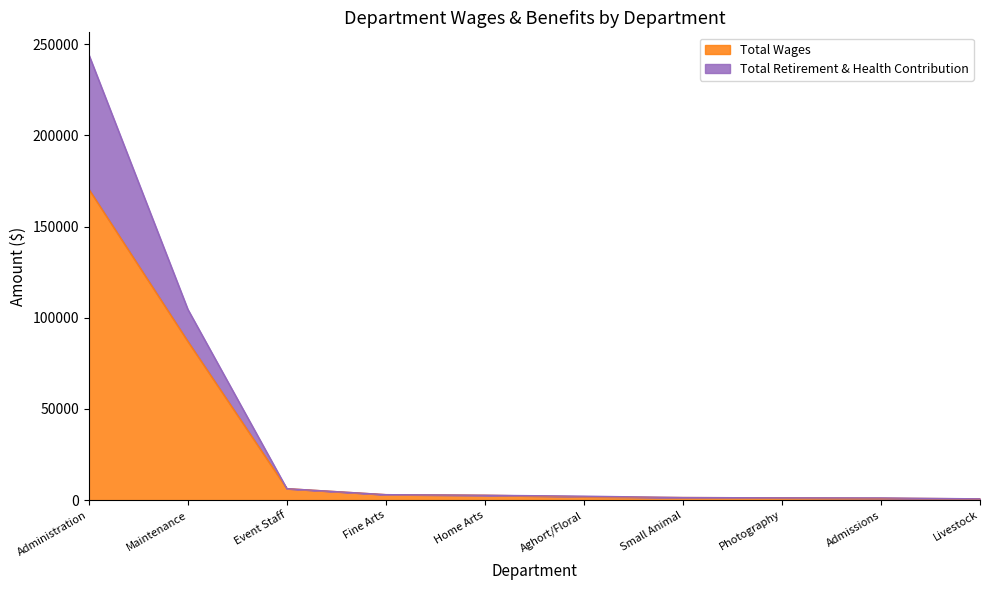

At which category is the sum across all series the highest?

Administration